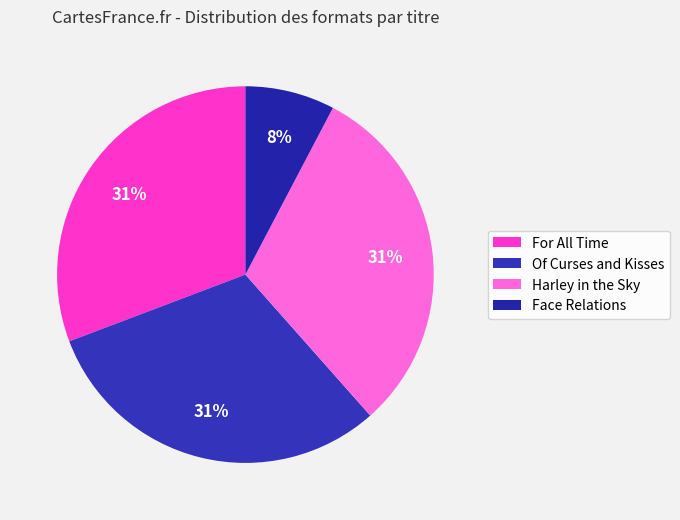

Rank the categories by value from highest to lowest.

For All Time, Of Curses and Kisses, Harley in the Sky, Face Relations